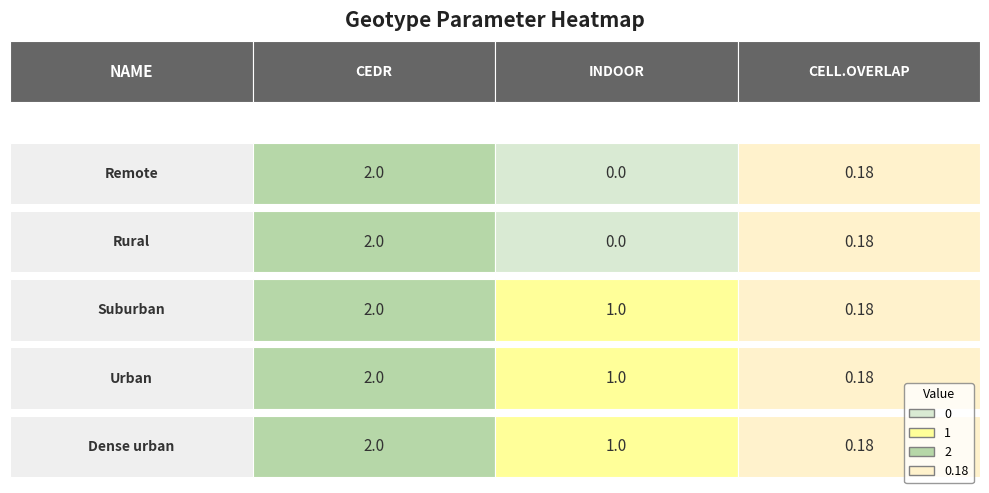

What is the total value across all series at 0?

10.0